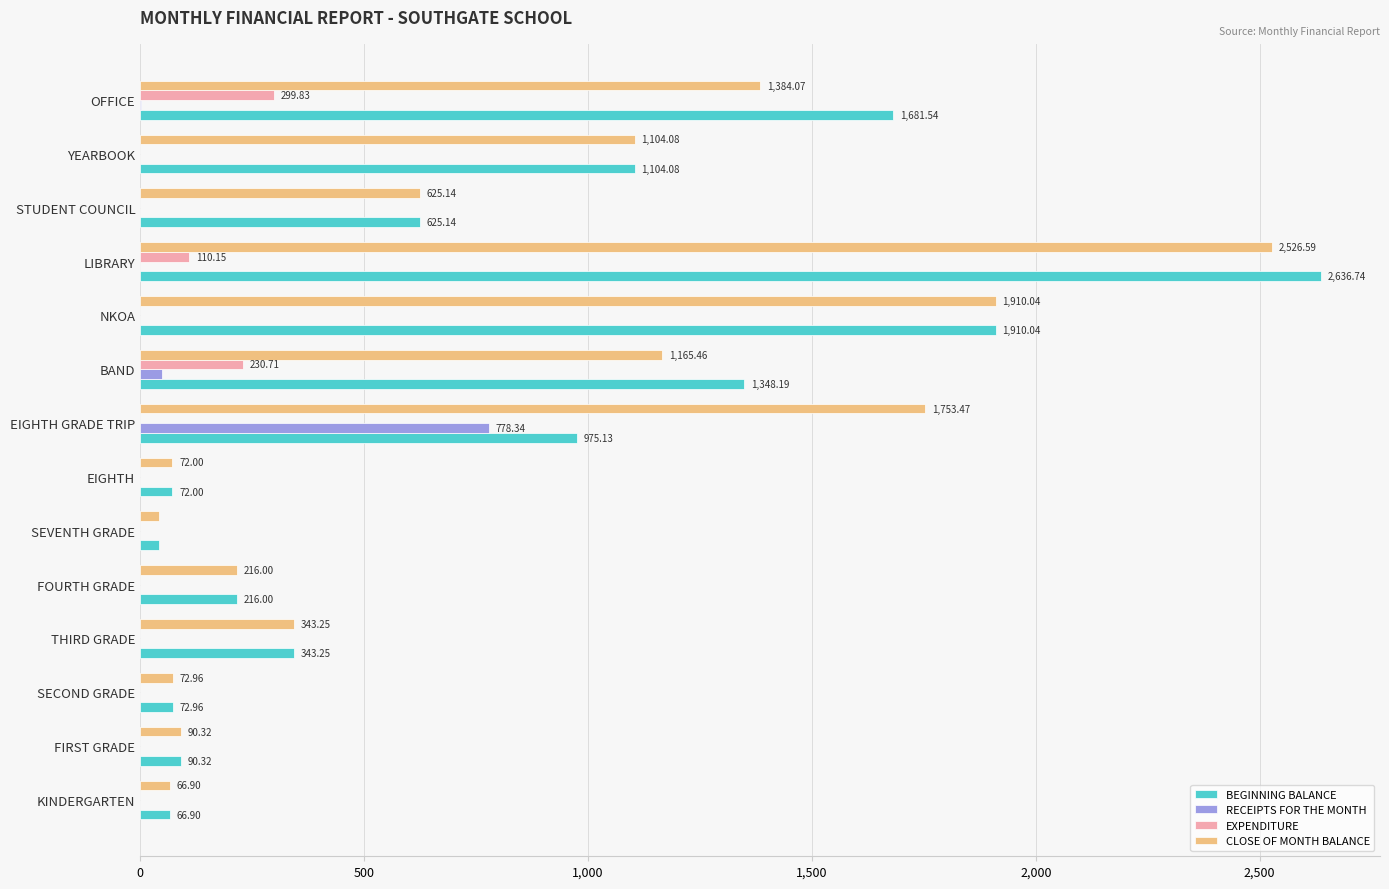

What is the sum of all RECEIPTS FOR THE MONTH values?

828.7